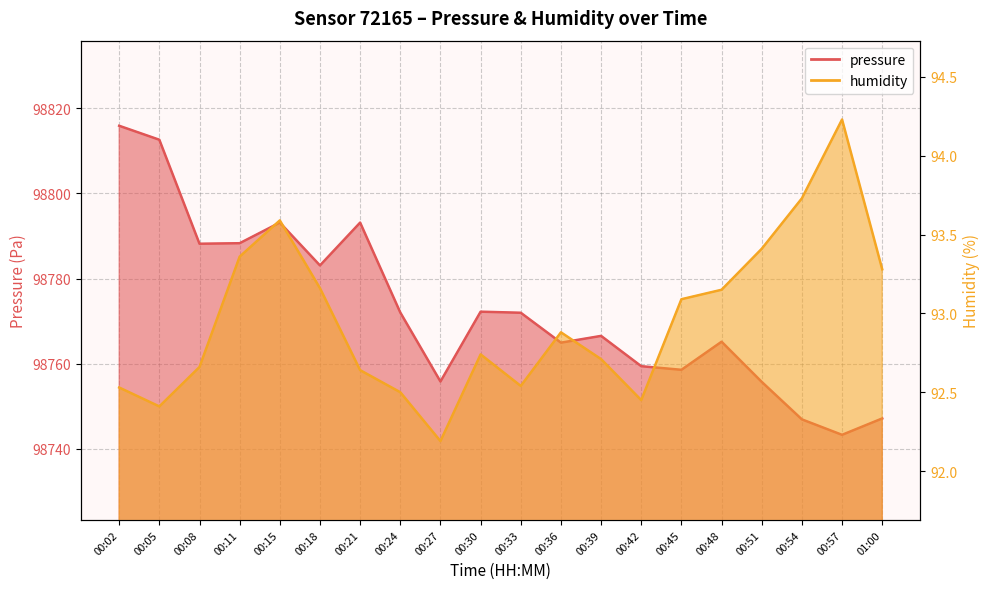

At which label does pressure first exceed 98771?

00:02